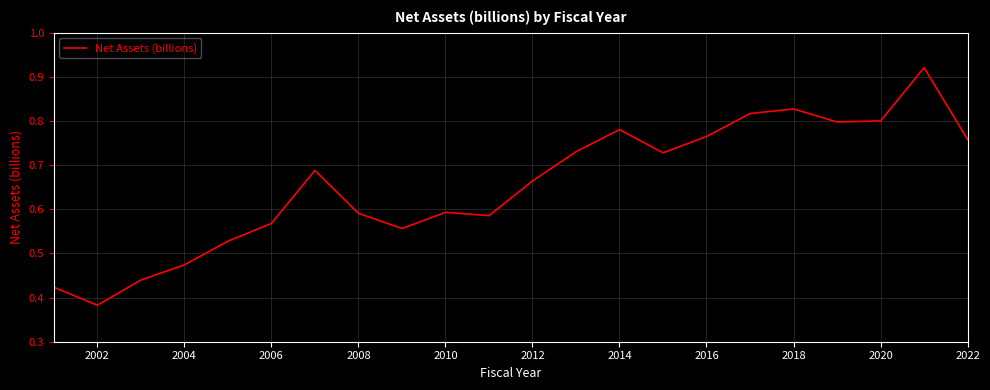

Does the chart have visible grid lines?

Yes